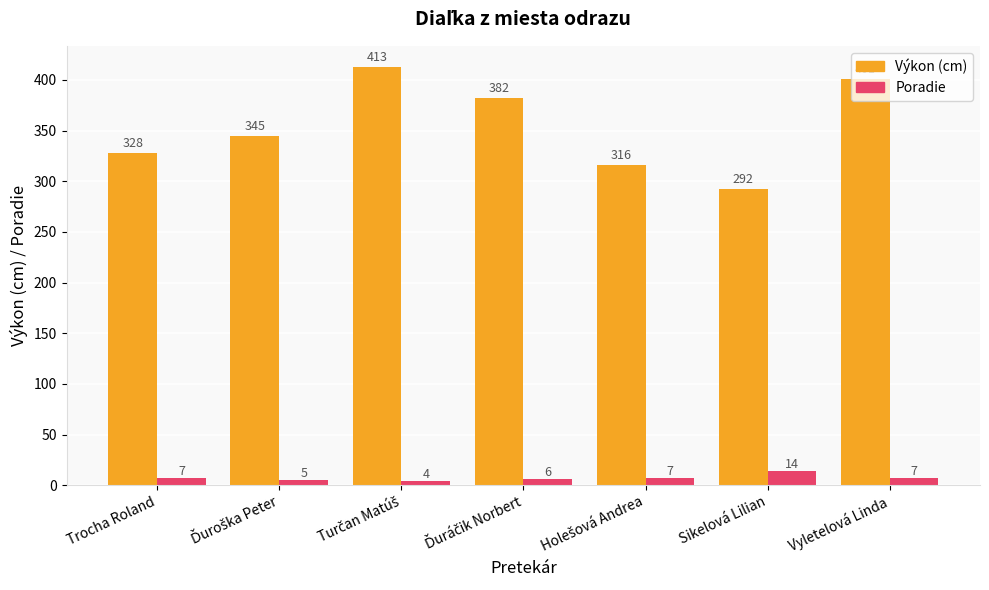

What is the spread (max minus min) of values at Vyletelová Linda?

394